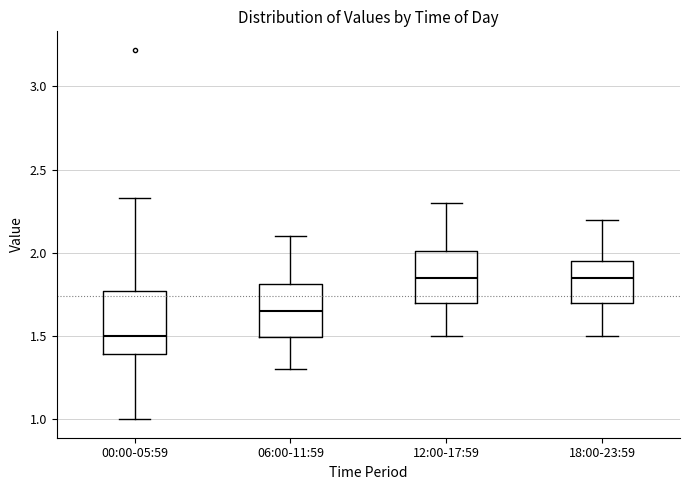

Where does the median line of the box for 06:00-11:59 sit on the y-axis? The values are not printed on the chart, so give them approximately, as read against the axis.

1.65